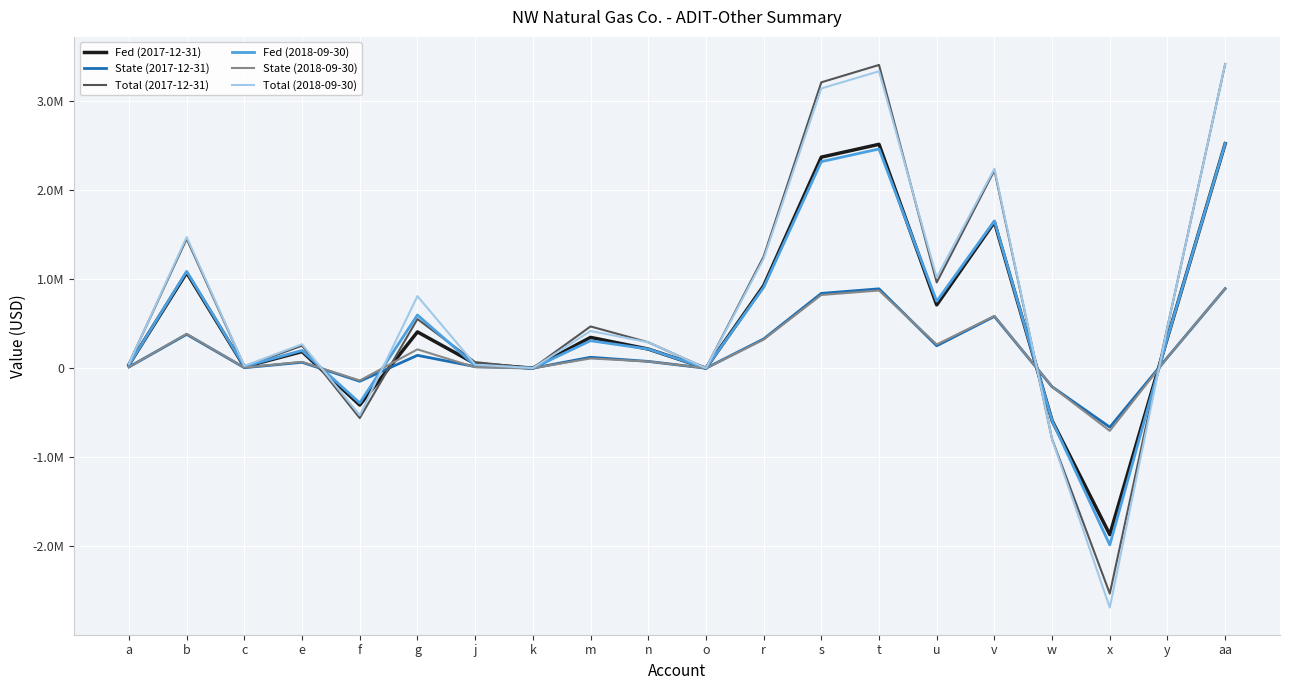

Reading right to left, extract all data points from this chart.

Fed (2017-12-31): 2523929	343423	-1870141	-589438	1641978	711736	2516620	2372355	926292	-3	215259	346489	770	50621	407893	-413876	186777	15487	1073550	39180
State (2017-12-31): 894747	121745	-662975	-208959	582090	252314	892156	841013	328376	16	76310	122832	273	17946	144600	-146722	66214	5490	380579	13890
Total (2017-12-31): 3418676	465168	-2533116	-798397	2224068	964050	3408776	3213368	1254668	13	291569	469321	1043	68567	552493	-560598	252991	20977	1454129	53070
Fed (2018-09-30): 2523929	343423	-1986214	-590293	1655380	752942	2463986	2321674	909005	-3	215259	308935	770	30238	597810	-390366	198932	19132	1088460	37206
State (2018-09-30): 894747	121745	-704124	-209262	586841	266922	873497	823046	322248	16	76310	109519	273	10720	211927	-138388	70523	6782	385865	13190
Total (2018-09-30): 3418676	465168	-2690338	-799555	2242221	1019863	3337483	3144720	1231253	13	291569	418454	1043	40959	809737	-528754	269455	25914	1474325	50396